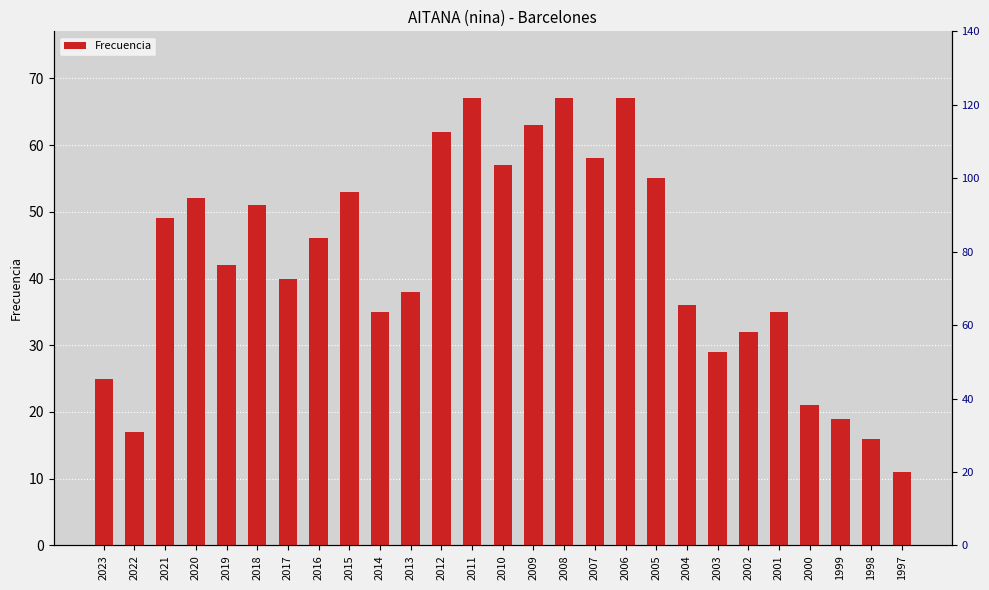

The chart shows a value of 40 at 2017. True or false?

True